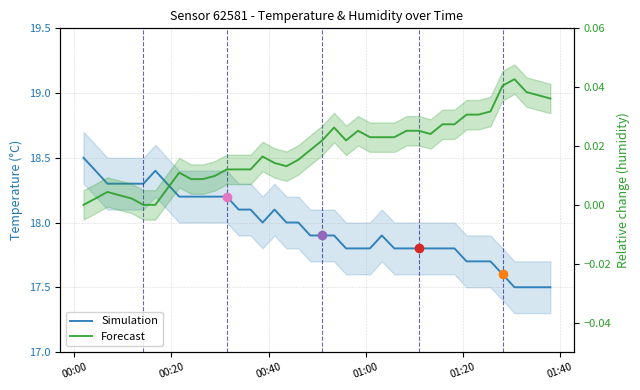

Which category has the highest value across all series?

00:00